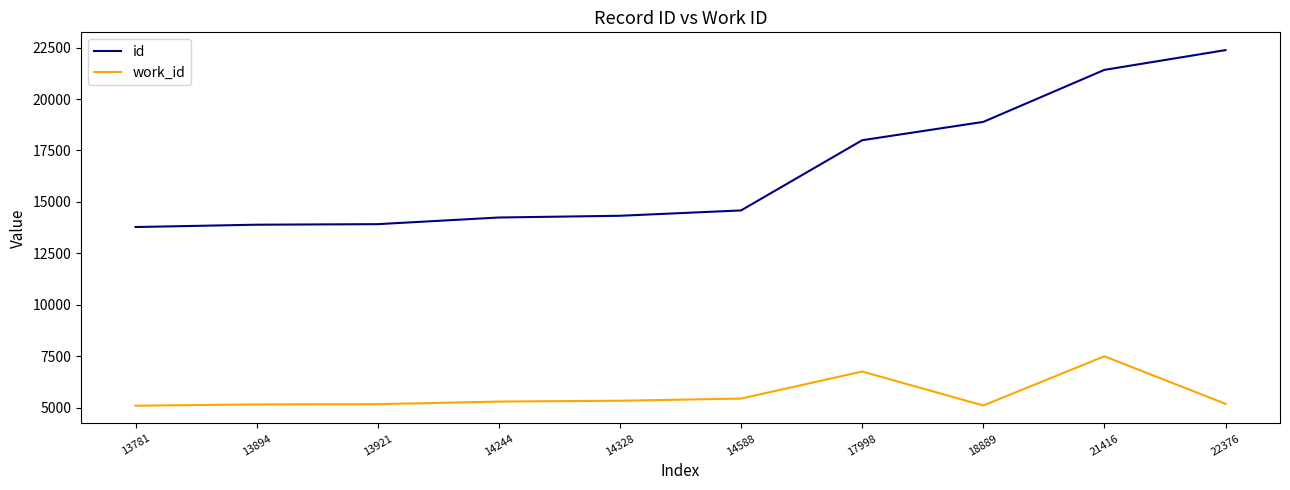

Is the value of id at 13921 greater than the value of work_id at 14588?

Yes